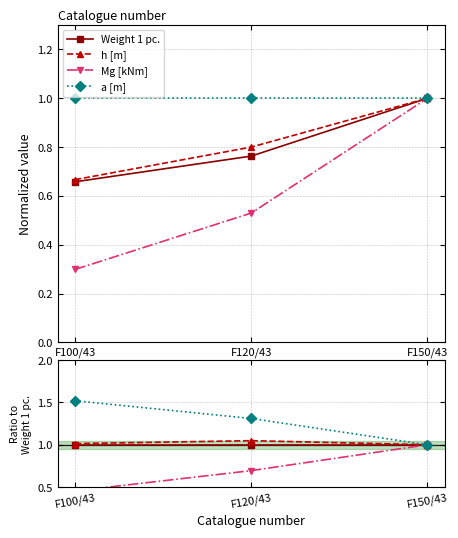

True or false: a [m] has a value of 2.4 at F100/43.

False